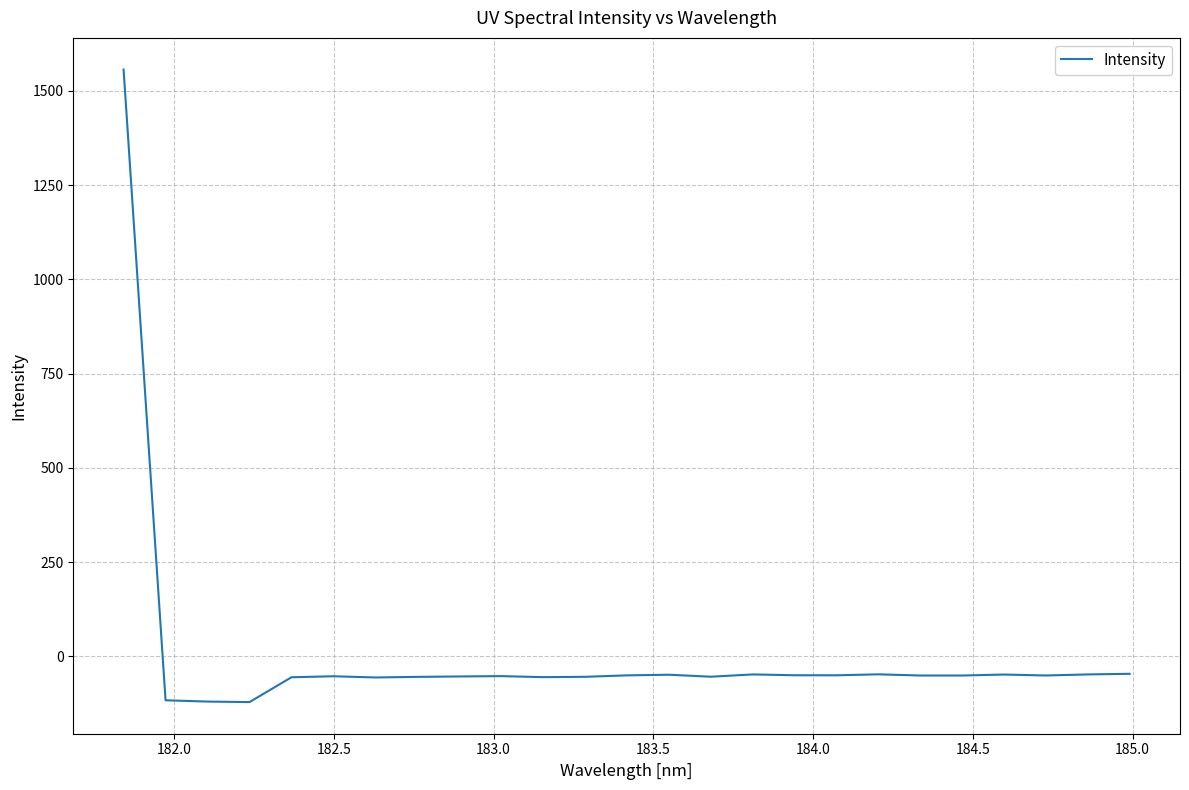

What is the difference between the maximum and minimum values?

1677.9